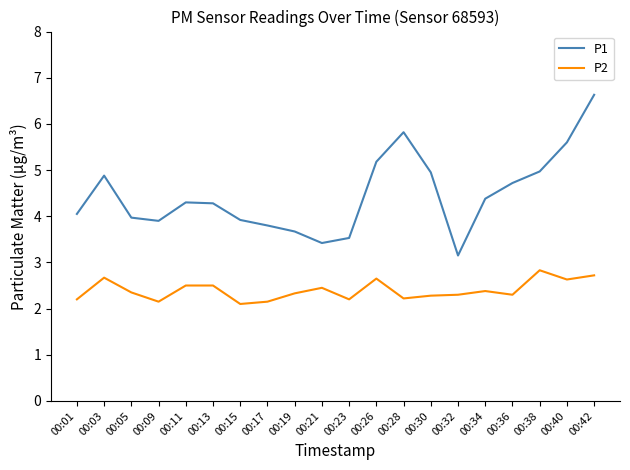

True or false: P1 and P2 intersect in this chart.

False